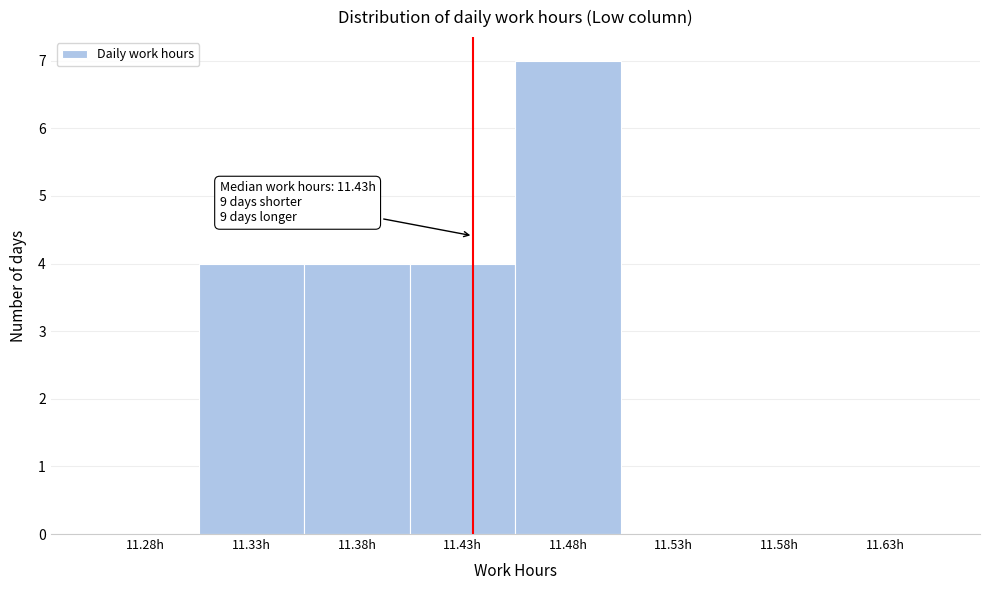

Reading left to right, what are all the values shown in this chart?

11.28h=0	11.33h=4	11.38h=4	11.43h=4	11.48h=7	11.53h=0	11.58h=0	11.63h=0